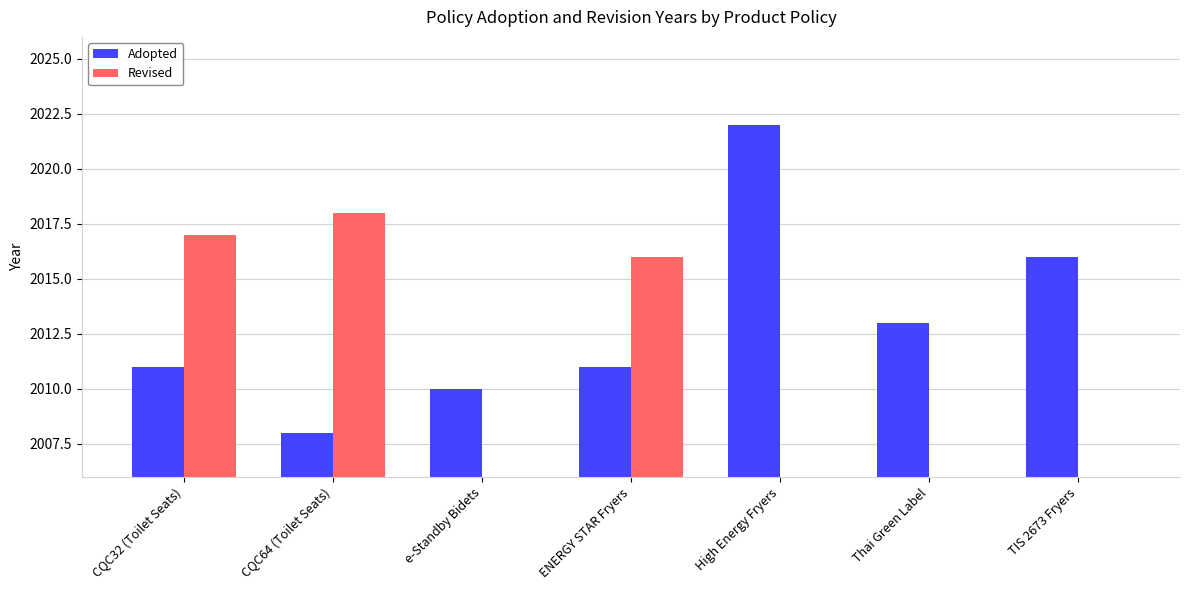

Which label corresponds to the largest value in the chart?

High Energy Fryers